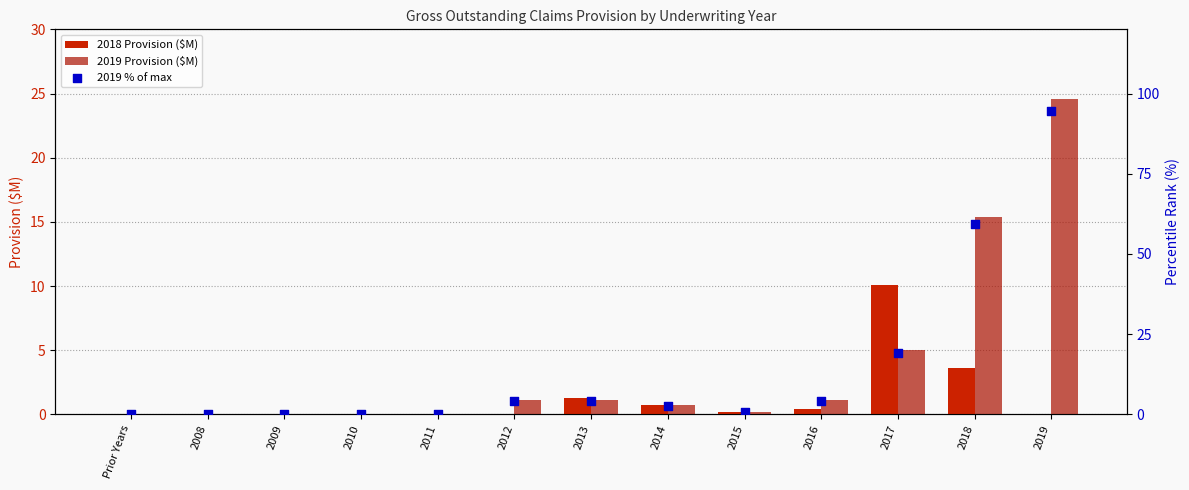

Which series has the largest total across all categories?

2019 % of max